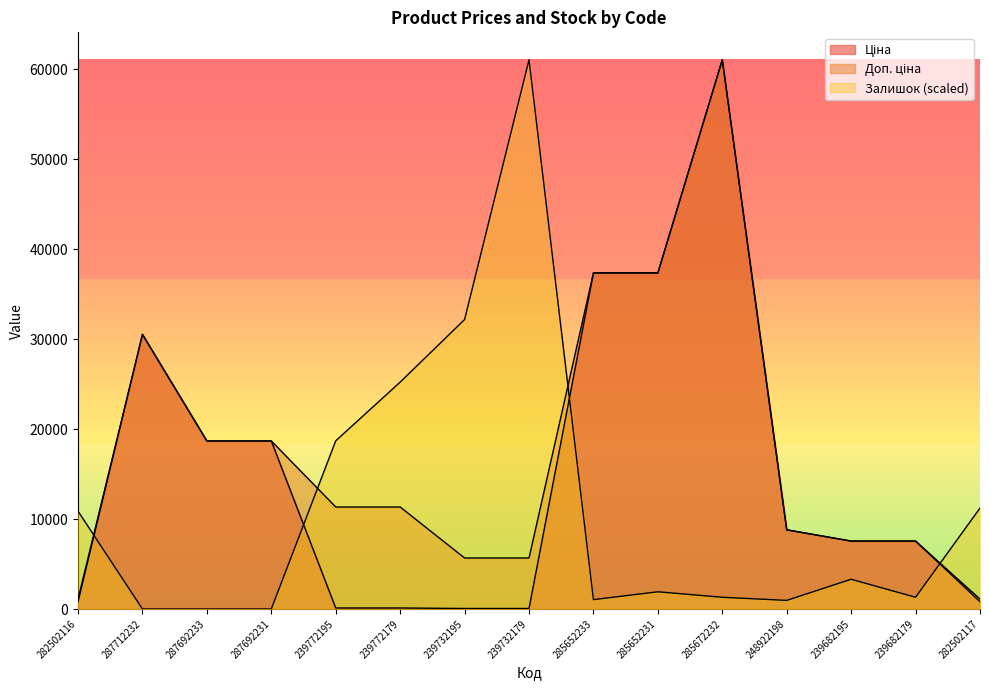

At how many categories does at least one series exceed 11074?

11